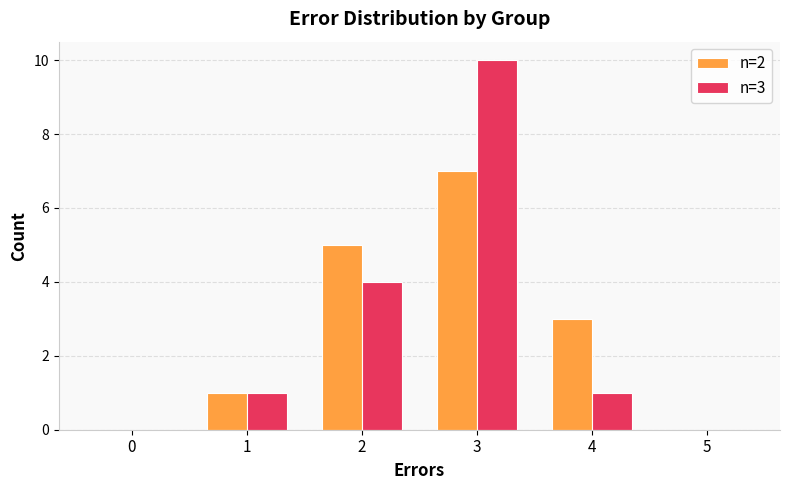

What is the total value across all series at 4?

4